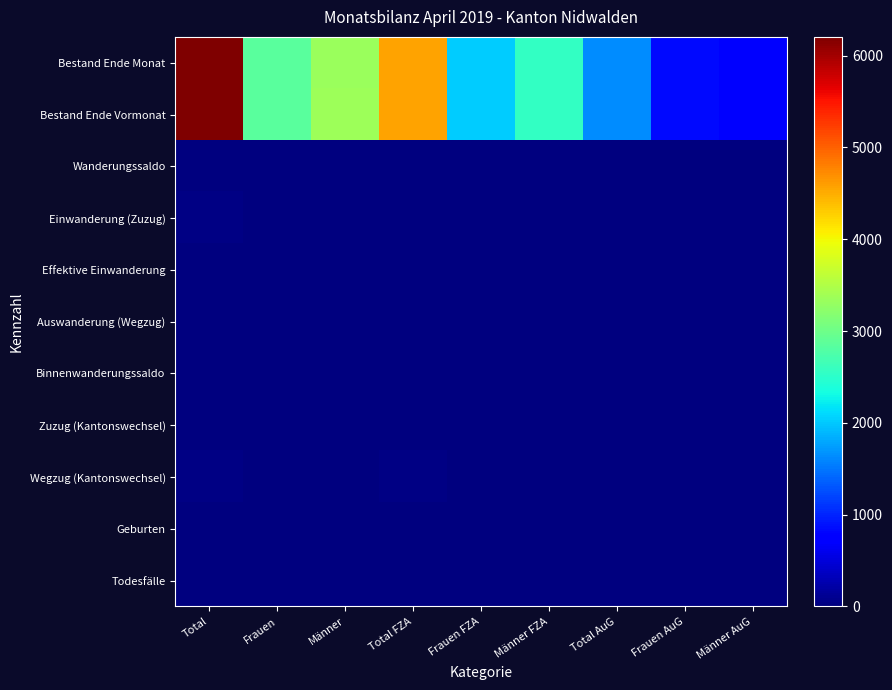

How many distinct data groups are displayed?

11